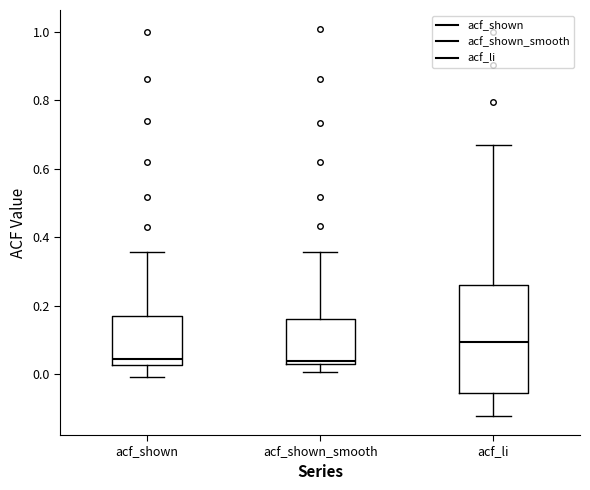

Reading left to right, transcribe this box plot: for each box, give where its median line is, the range the box spans, and where its two whiskers end, as read against the y-axis. The values are not printed on the chart, so give them approximately, as read against the axis.

acf_shown: median 0.04, box 0.02 to 0.16, whiskers 0.00 to 0.36
acf_shown_smooth: median 0.04, box 0.02 to 0.16, whiskers 0.00 to 0.36
acf_li: median 0.10, box -0.06 to 0.26, whiskers -0.12 to 0.68